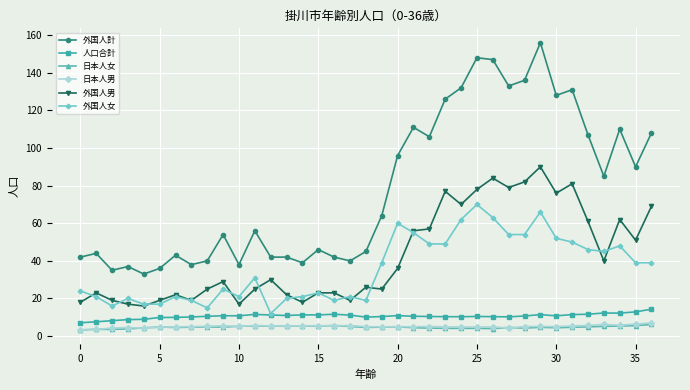

At how many categories does at least one series exceed 144?

3